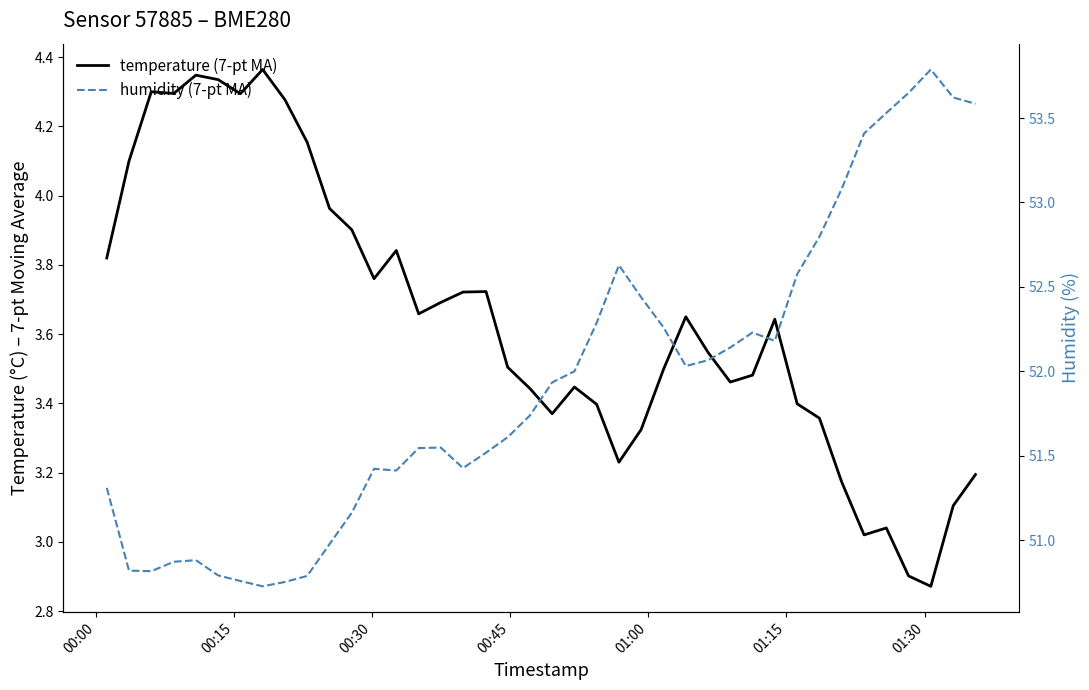

The humidity (7-pt MA) series shows 82.0 at 13. True or false?

False